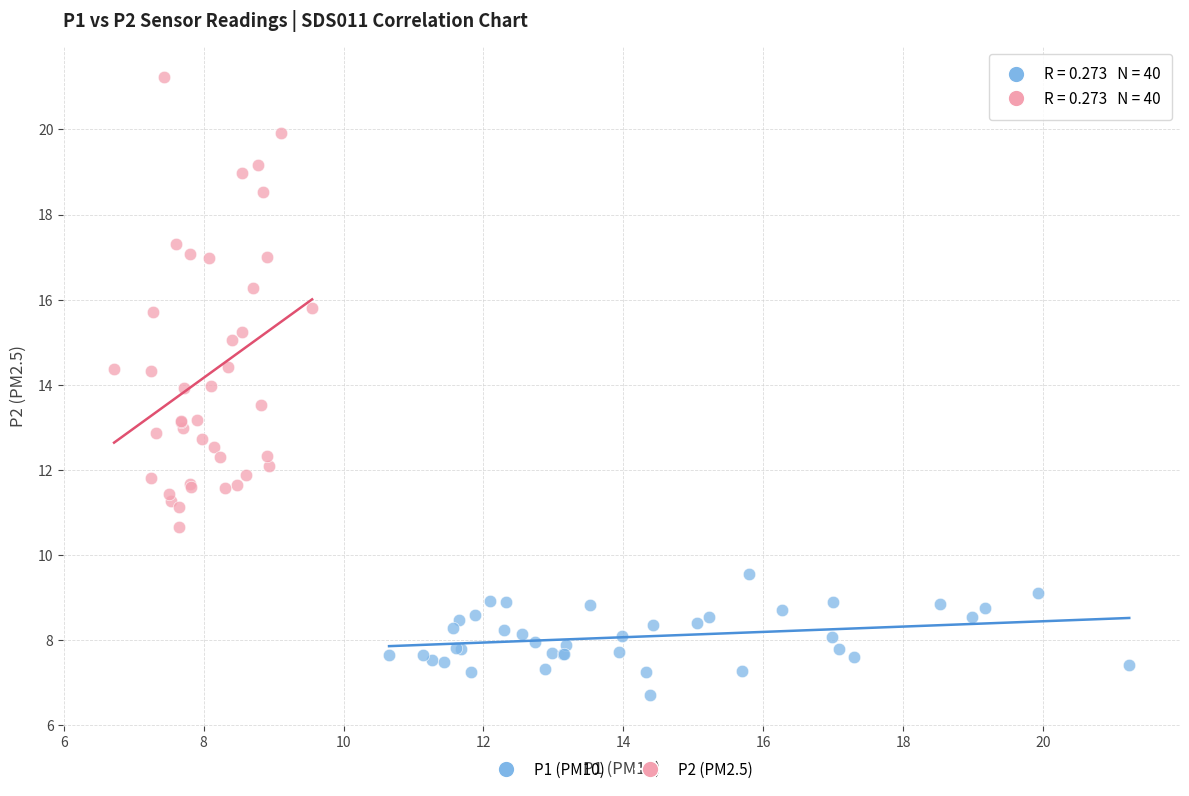

Which series has the largest Y range (max minus min)?

P2 (PM2.5)